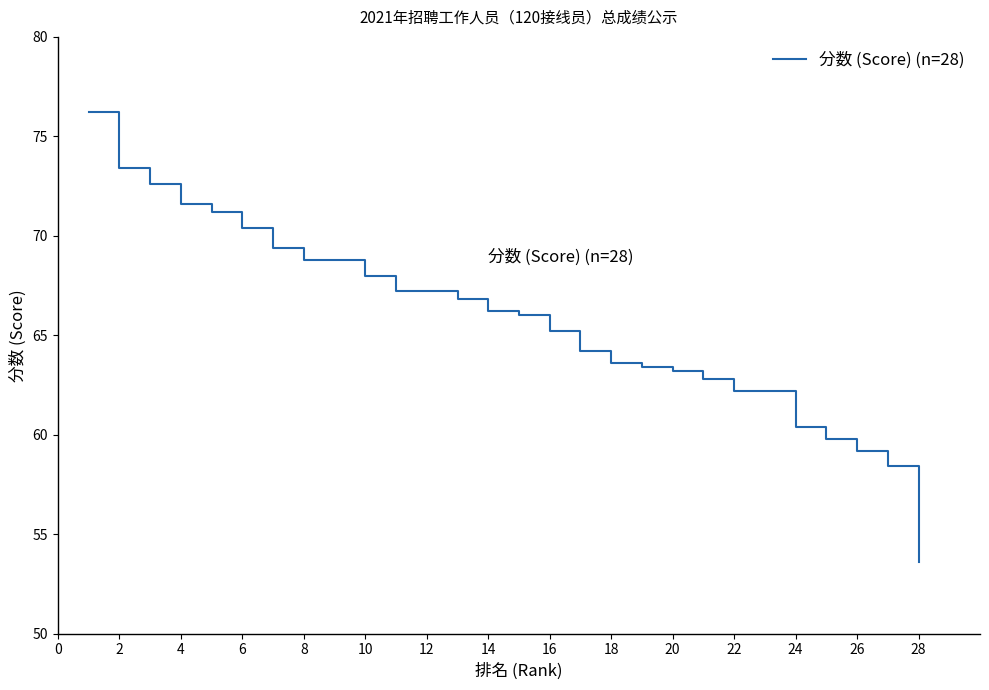

What is the smallest value displayed?

53.6